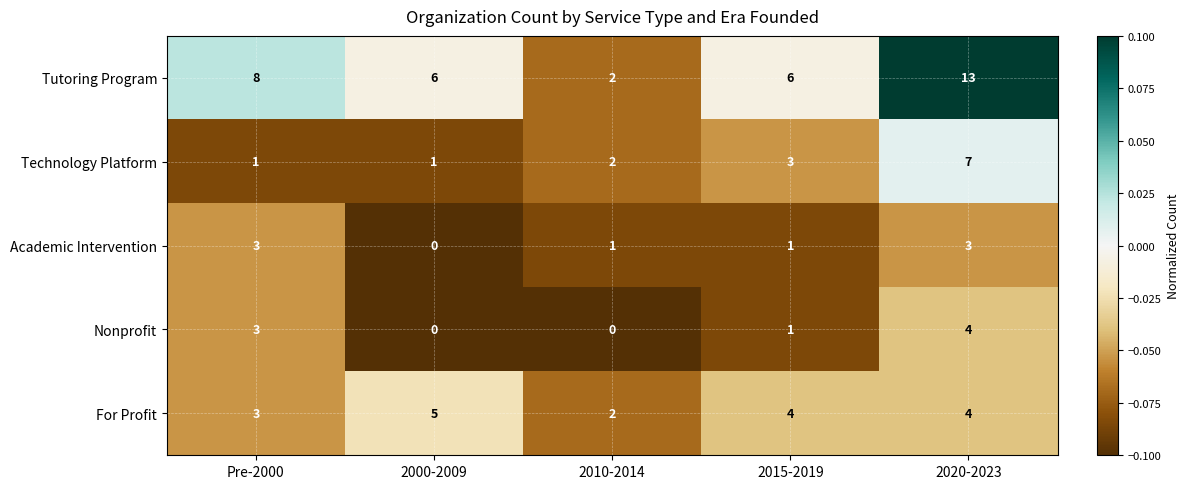

What is the total value across all series at 2015-2019?

15